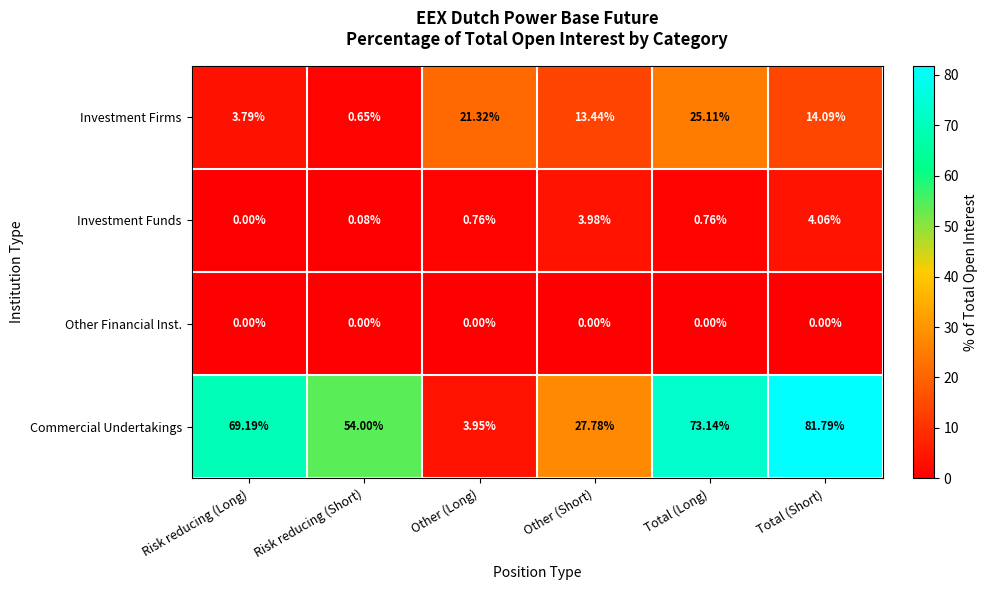

Which category has the highest value across all series?

Total (Short)